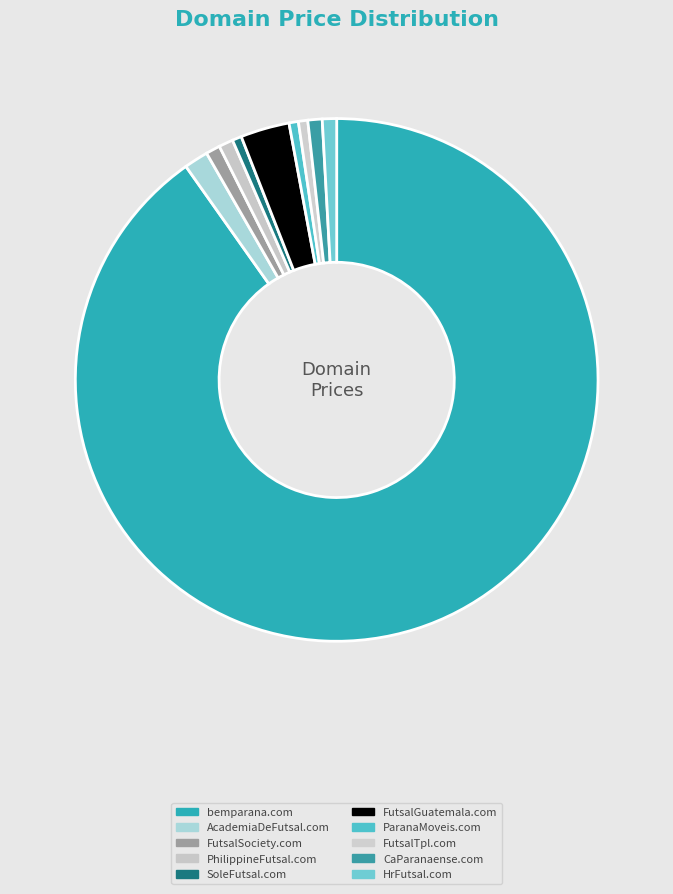

How many segments does this pie chart have?

10